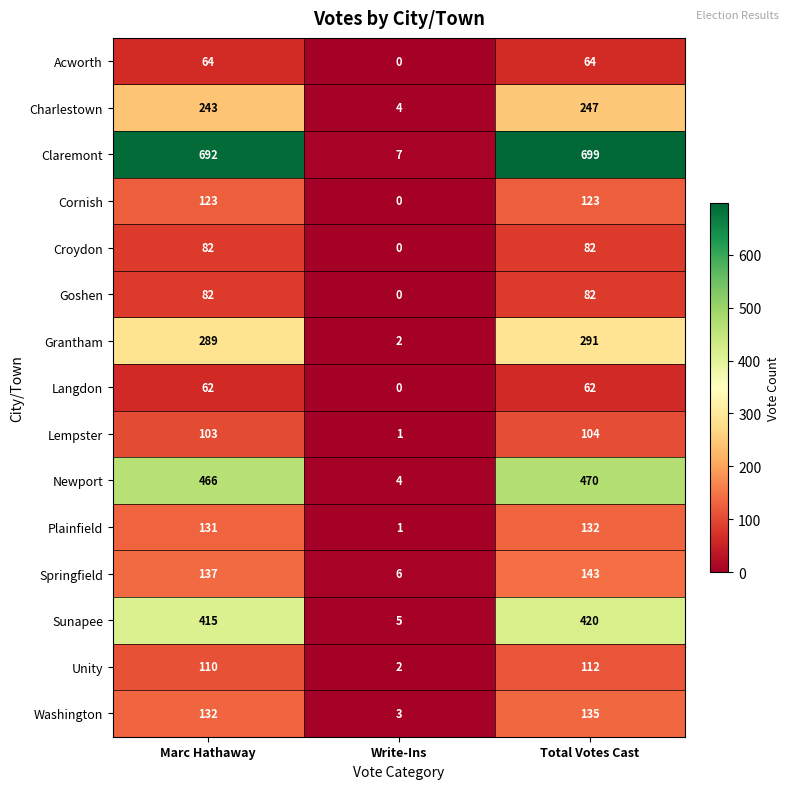

The value of Charlestown at Write-Ins is 7. True or false?

False